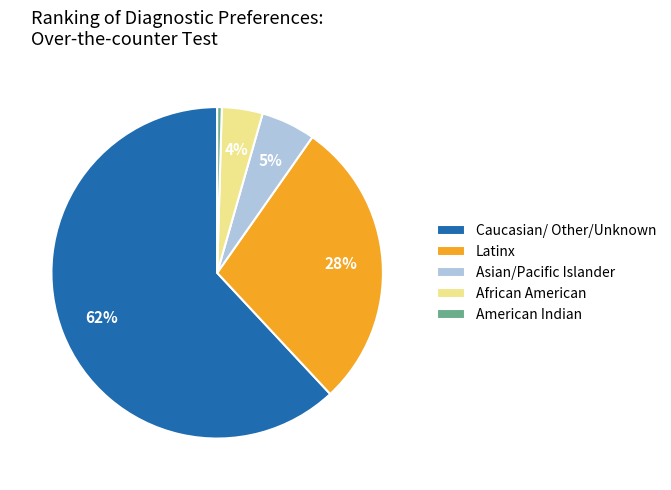

To the nearest percent, what is the difference between the Asian/Pacific Islander and African American slice percentages?

1%